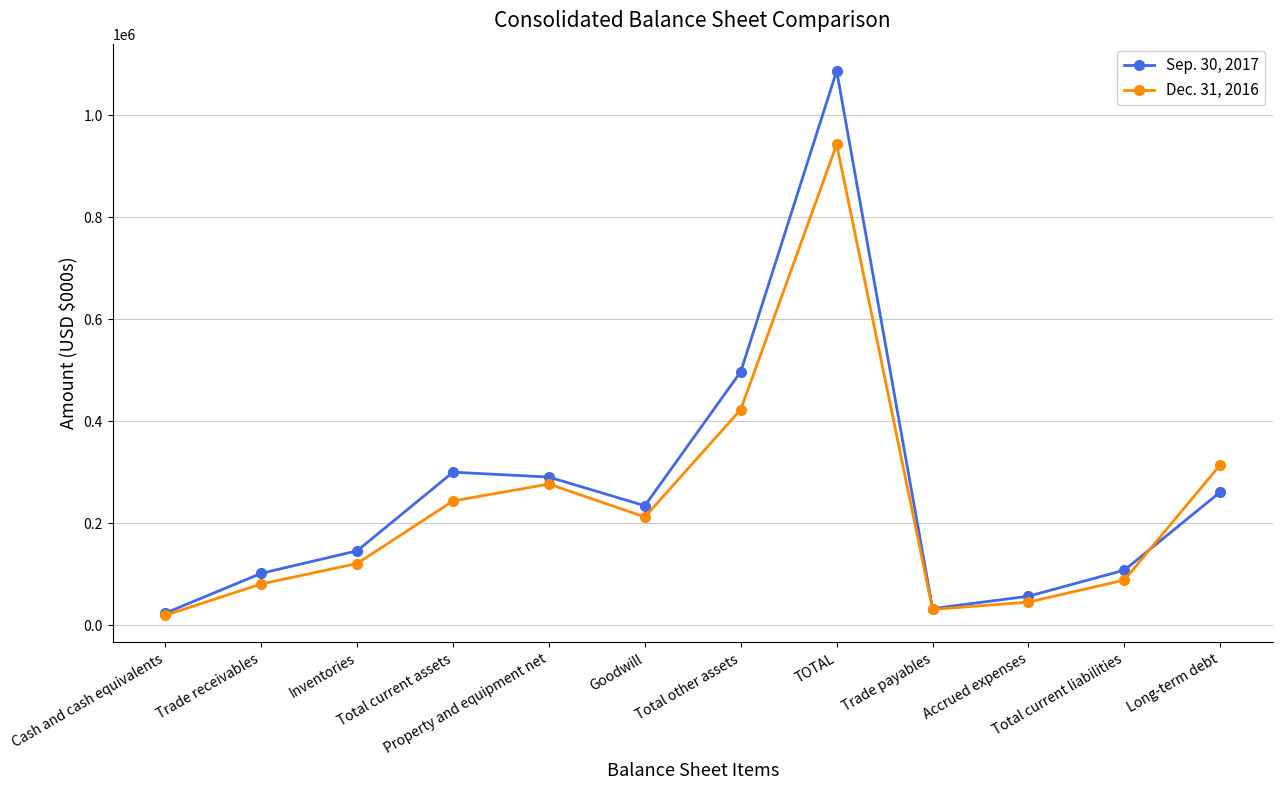

List the series in order of their overall mean, lowest first.

Dec. 31, 2016, Sep. 30, 2017